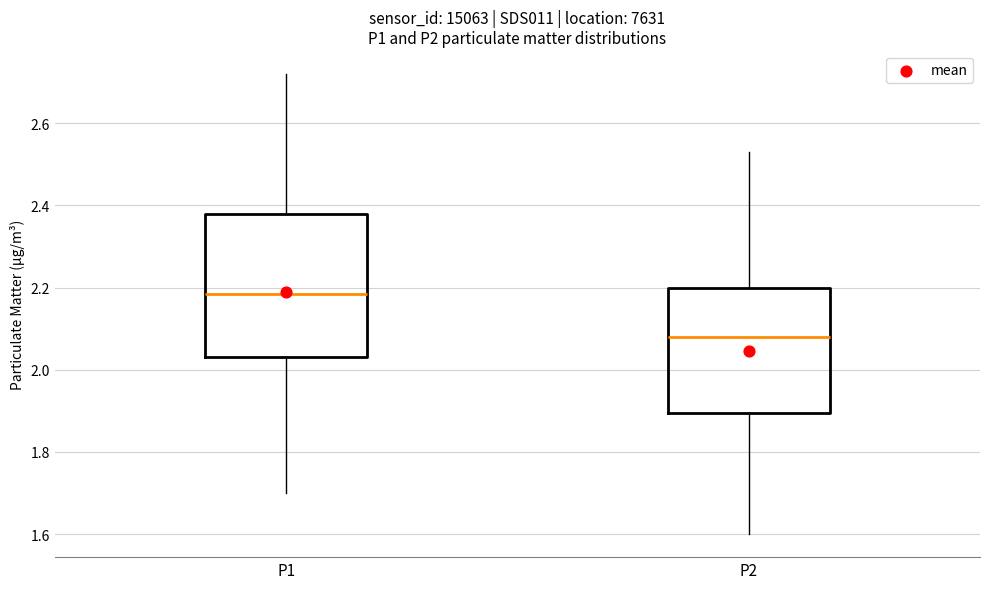

Reading left to right, read every box against the y-axis: the position of its median line, the range the box covers, and the ends of its whiskers. The values are not printed on the chart, so give them approximately, as read against the axis.

P1: median 2.18, box 2.04 to 2.38, whiskers 1.70 to 2.72
P2: median 2.08, box 1.90 to 2.20, whiskers 1.60 to 2.54